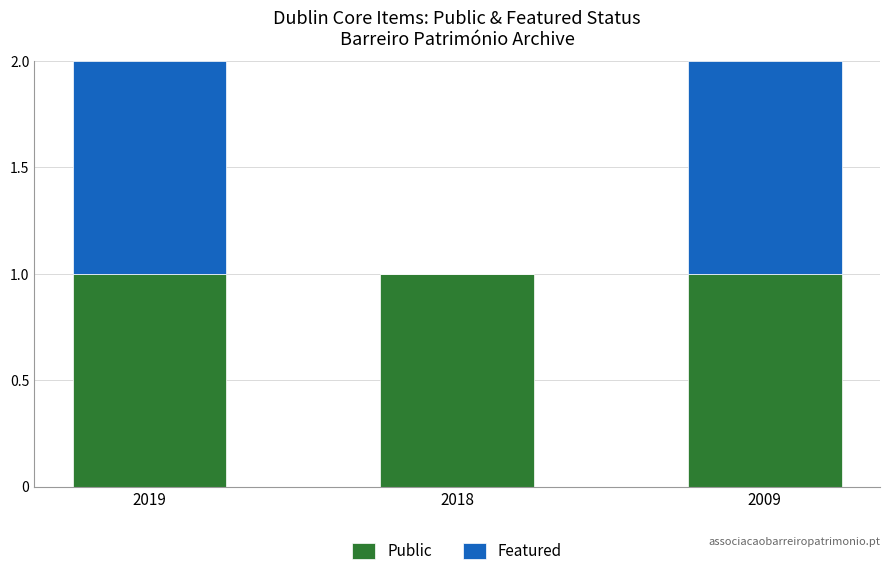

Count the number of categories in the chart.

3